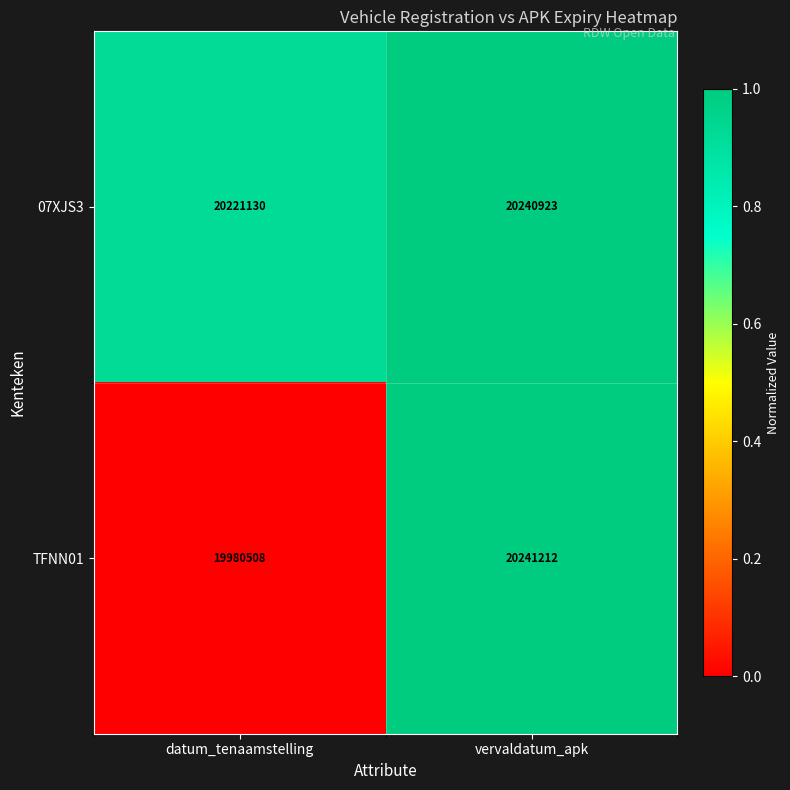

What is the difference between the maximum and minimum values in the 07XJS3 series?

19793